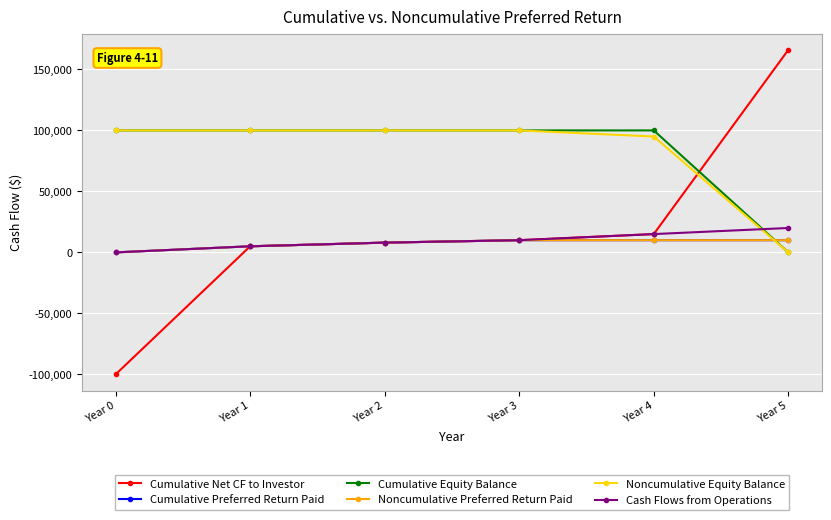

Between Year 0 and Year 1, which series saw the biggest shift?

Cumulative Net CF to Investor